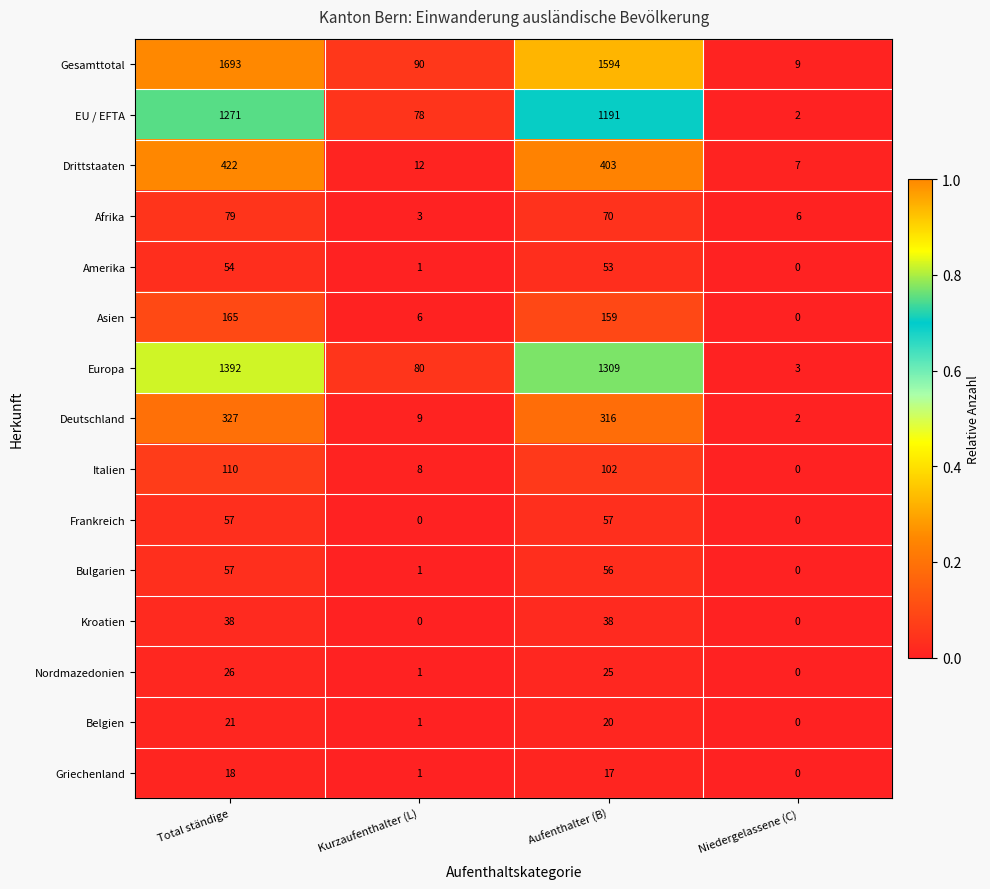

How many series are shown in this chart?

15